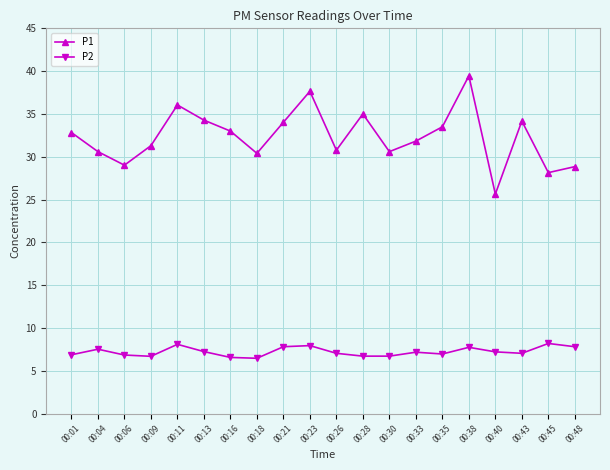

How many lines are shown in the chart?

2